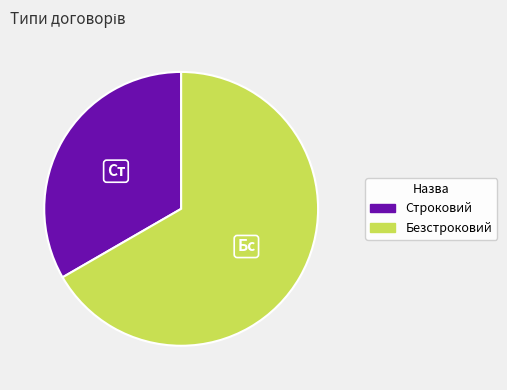

Does Безстроковий represent more than half of the total?

Yes